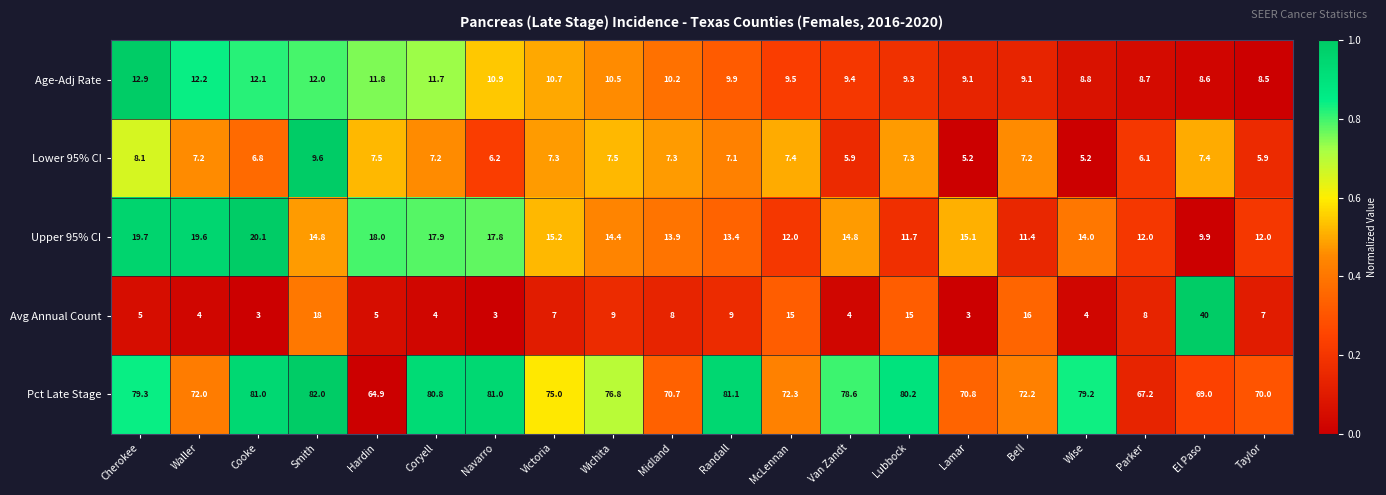

Count the number of categories in the chart.

20